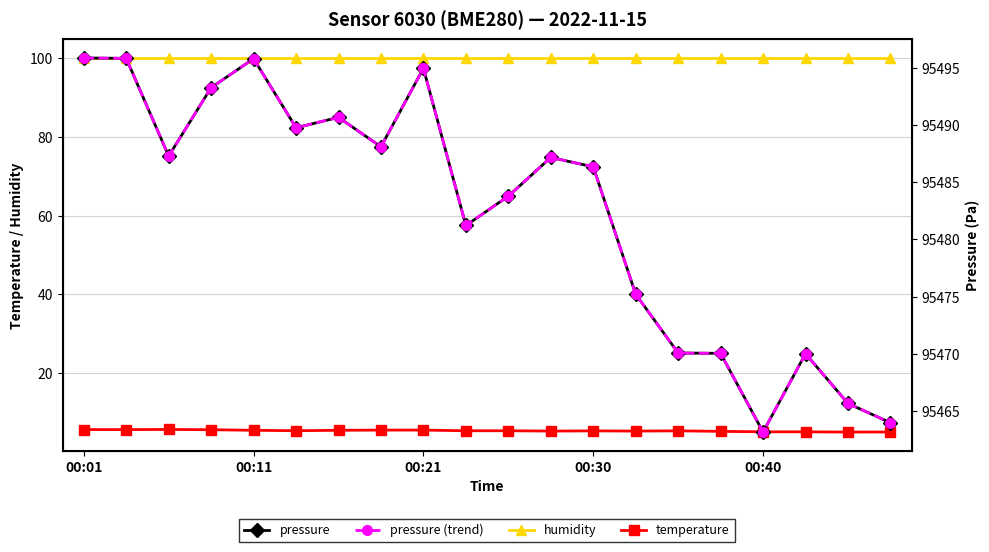

True or false: humidity and pressure (trend) cross at least once.

False